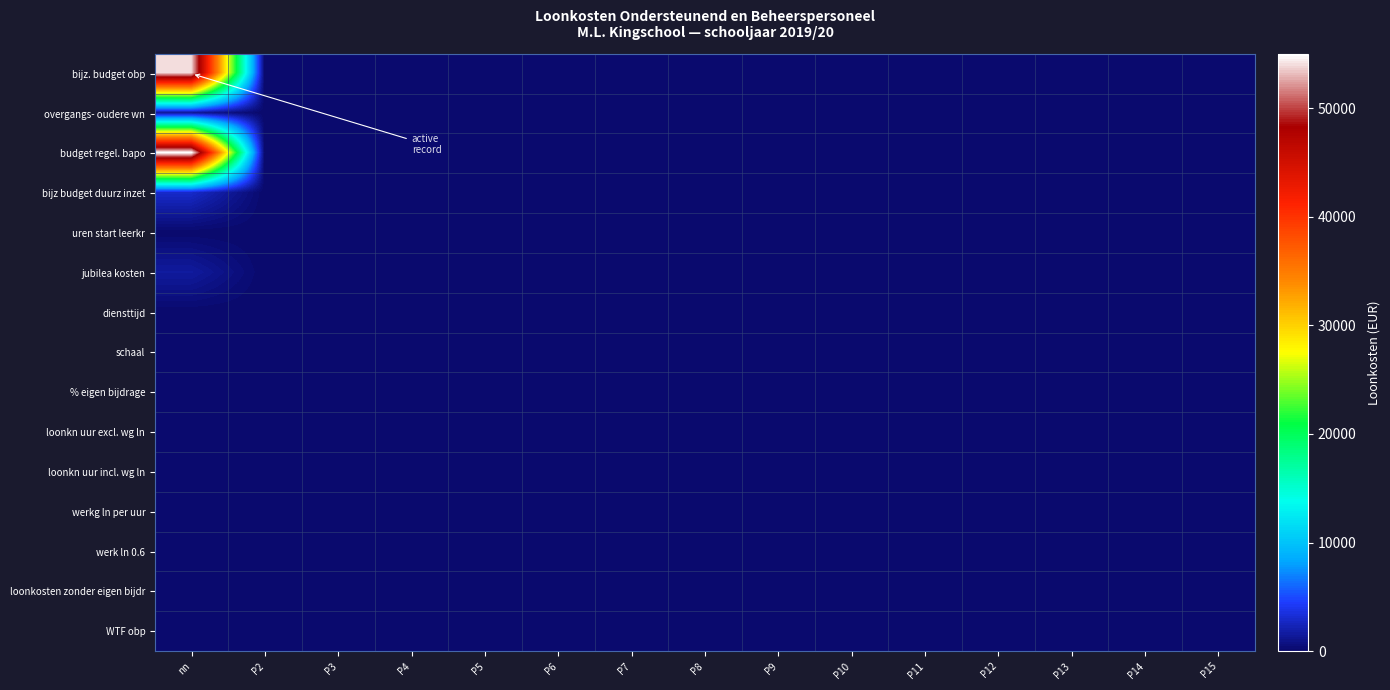

Rank the series at P6 from lowest to highest value.

bijz. budget obp, overgangs- oudere wn, budget regel. bapo, bijz budget duurz inzet, uren start leerkr, jubilea kosten, diensttijd, schaal, % eigen bijdrage, loonkn uur excl. wg ln, loonkn uur incl. wg ln, werkg ln per uur, werk ln 0.6, loonkosten zonder eigen bijdr, WTF obp